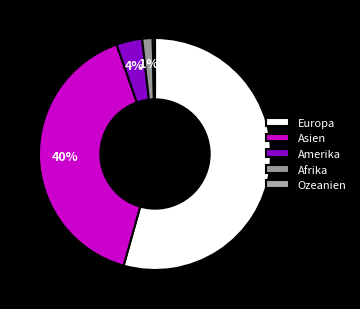

Rank the categories by value from highest to lowest.

Europa, Asien, Amerika, Afrika, Ozeanien